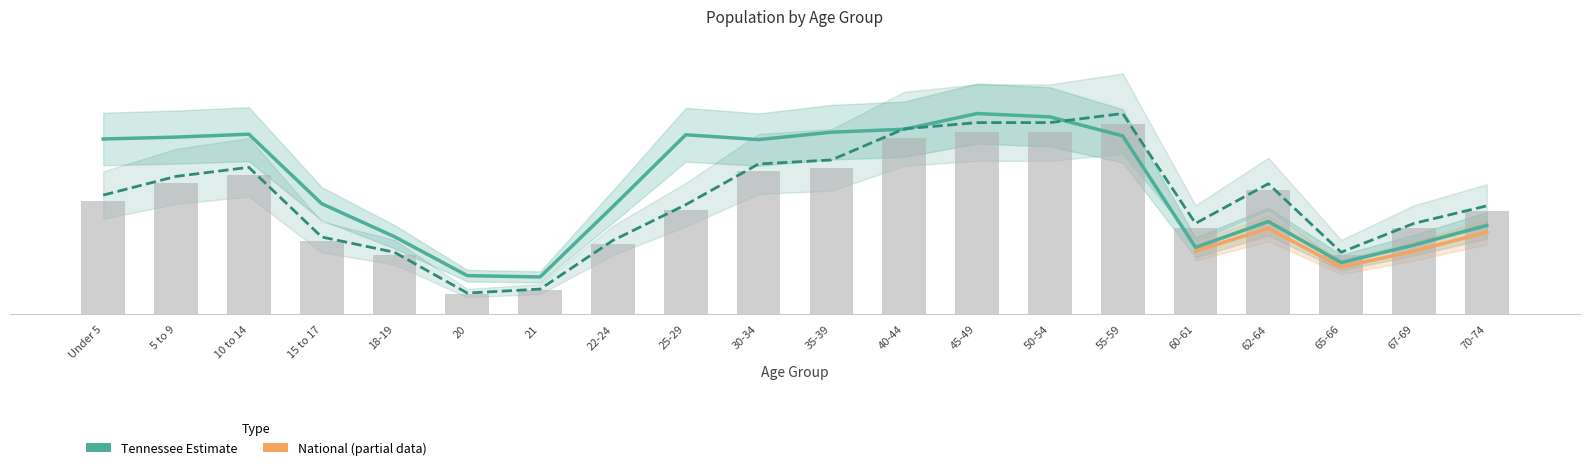

What position from the right is 20?

15